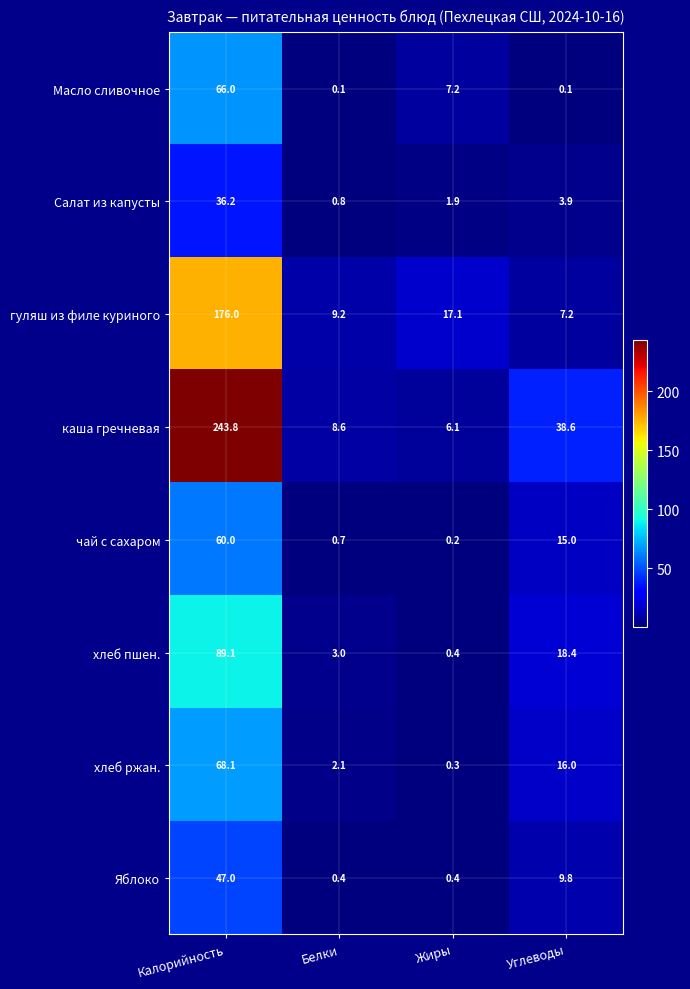

Between Калорийность and Углеводы, which series saw the biggest shift?

каша гречневая